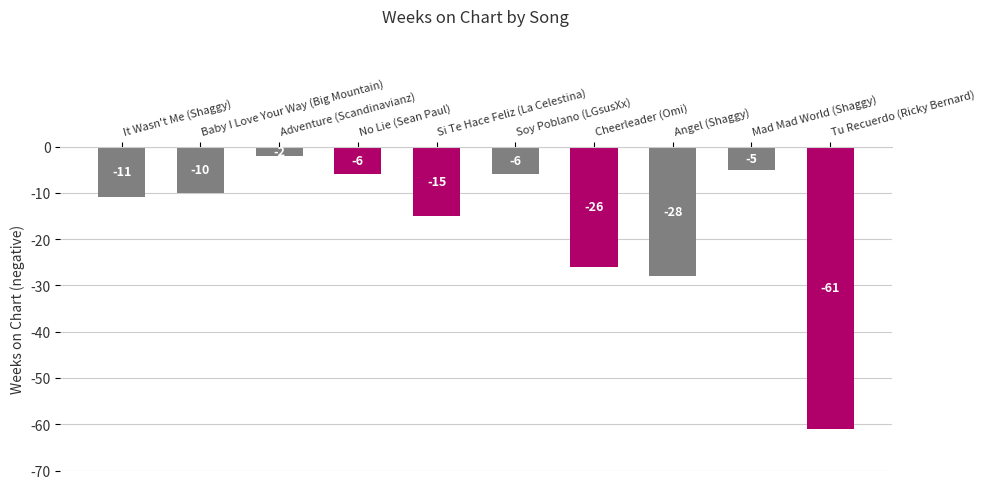

Reading left to right, transcribe all the data shown in this chart.

It Wasn't Me (Shaggy)=-11	Baby I Love Your Way (Big Mountain)=-10	Adventure (Scandinavianz)=-2	No Lie (Sean Paul)=-6	Si Te Hace Feliz (La Celestina)=-15	Soy Poblano (LGsusXx)=-6	Cheerleader (Omi)=-26	Angel (Shaggy)=-28	Mad Mad World (Shaggy)=-5	Tu Recuerdo (Ricky Bernard)=-61